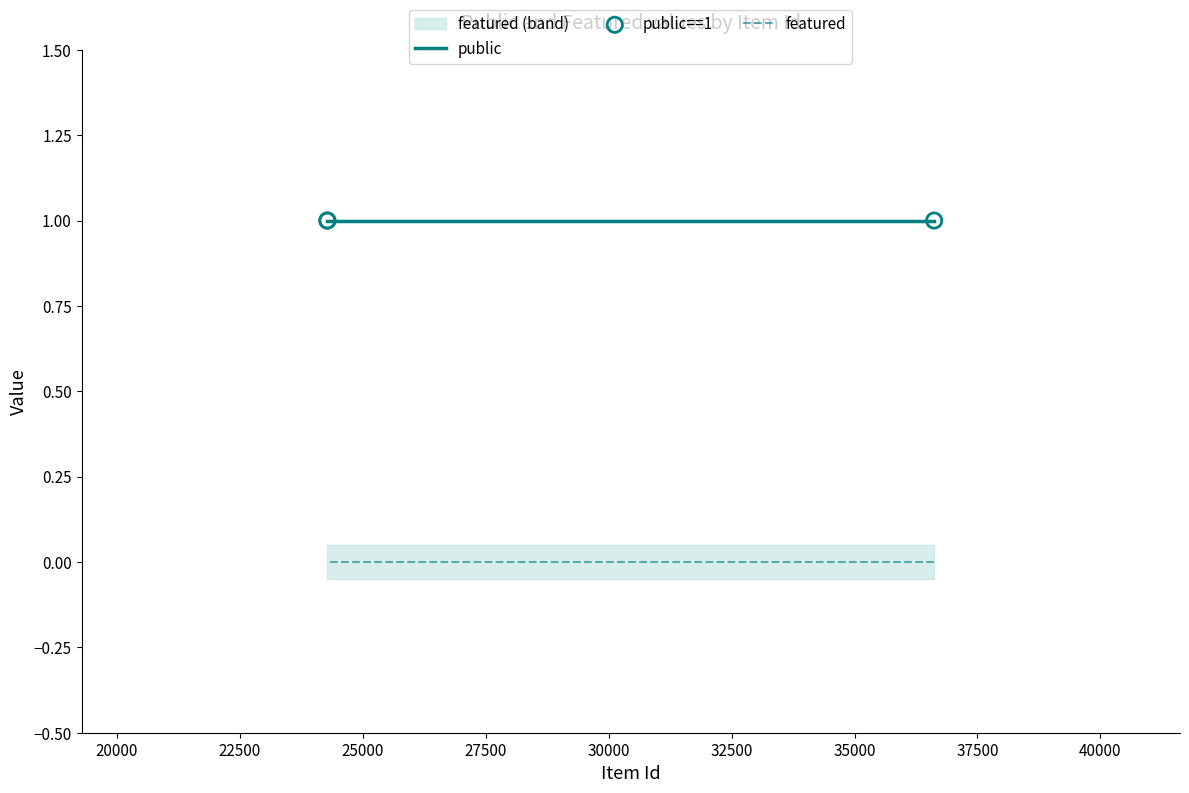

What are all the series names shown in the legend?

public, featured, public==1